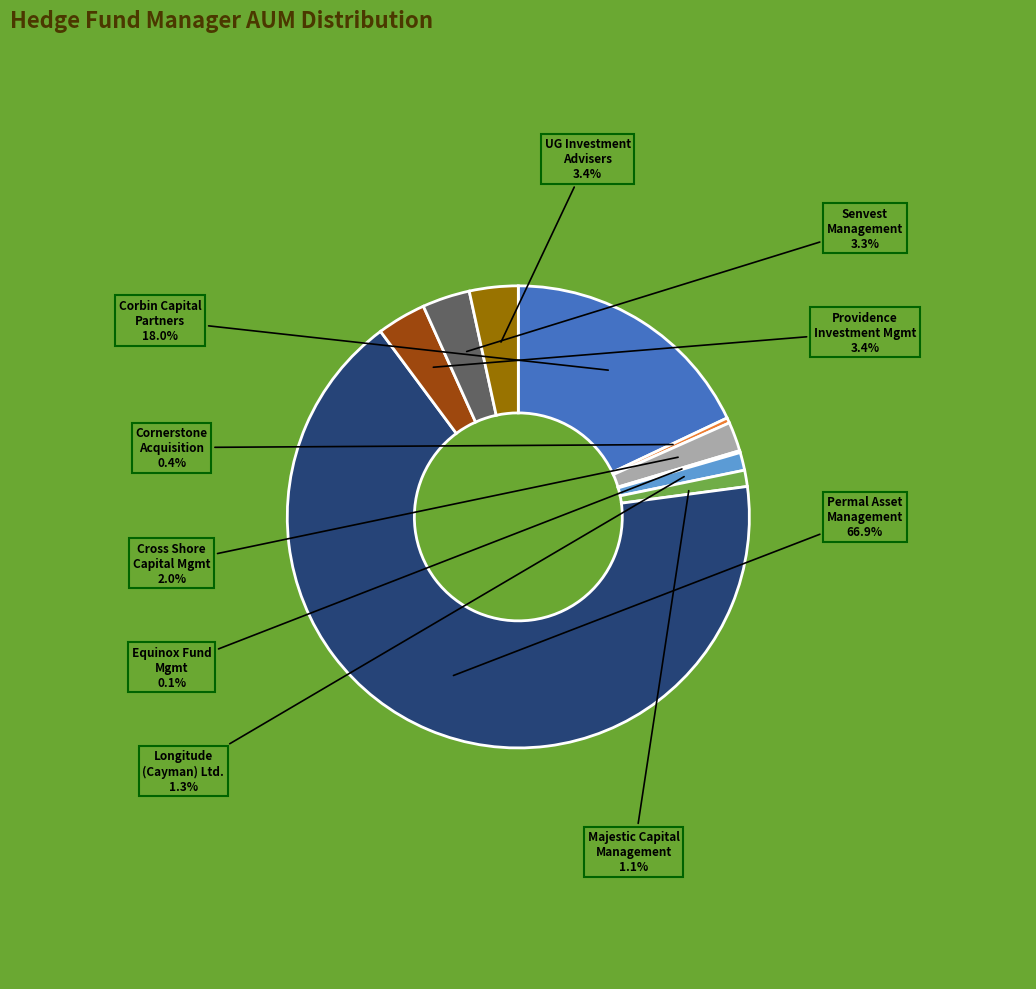

What is the ratio of the value at Cross Shore Capital Mgmt to the value at Majestic Capital Management?

1.8